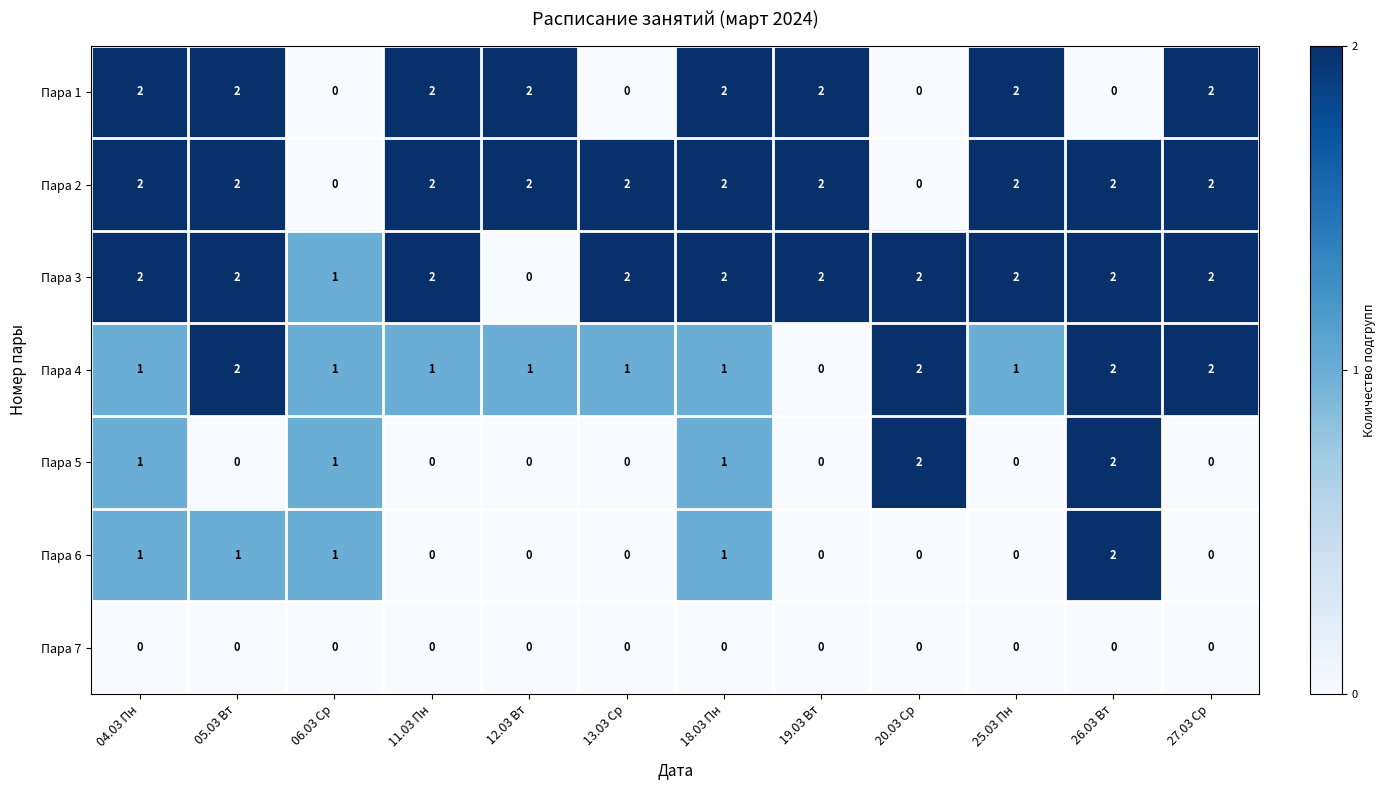

Is the value of Пара 4 at 11.03 Пн greater than the value of Пара 3 at 11.03 Пн?

No